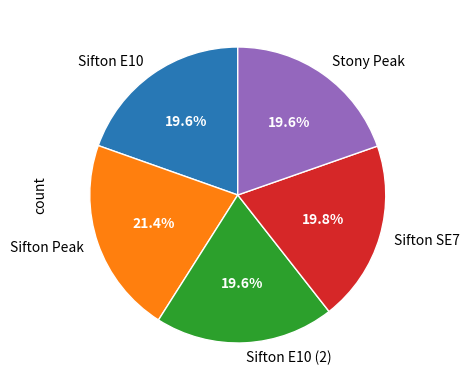

To the nearest percent, what portion does Sifton E10 (2) represent?

20%